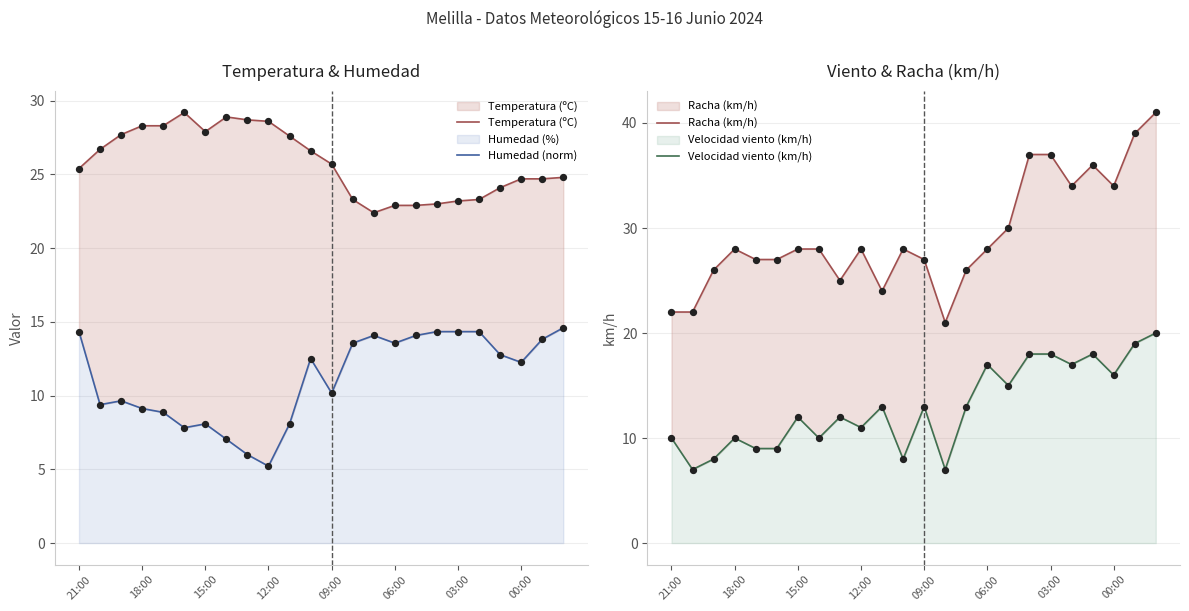

At which category is the sum across all series the highest?

23